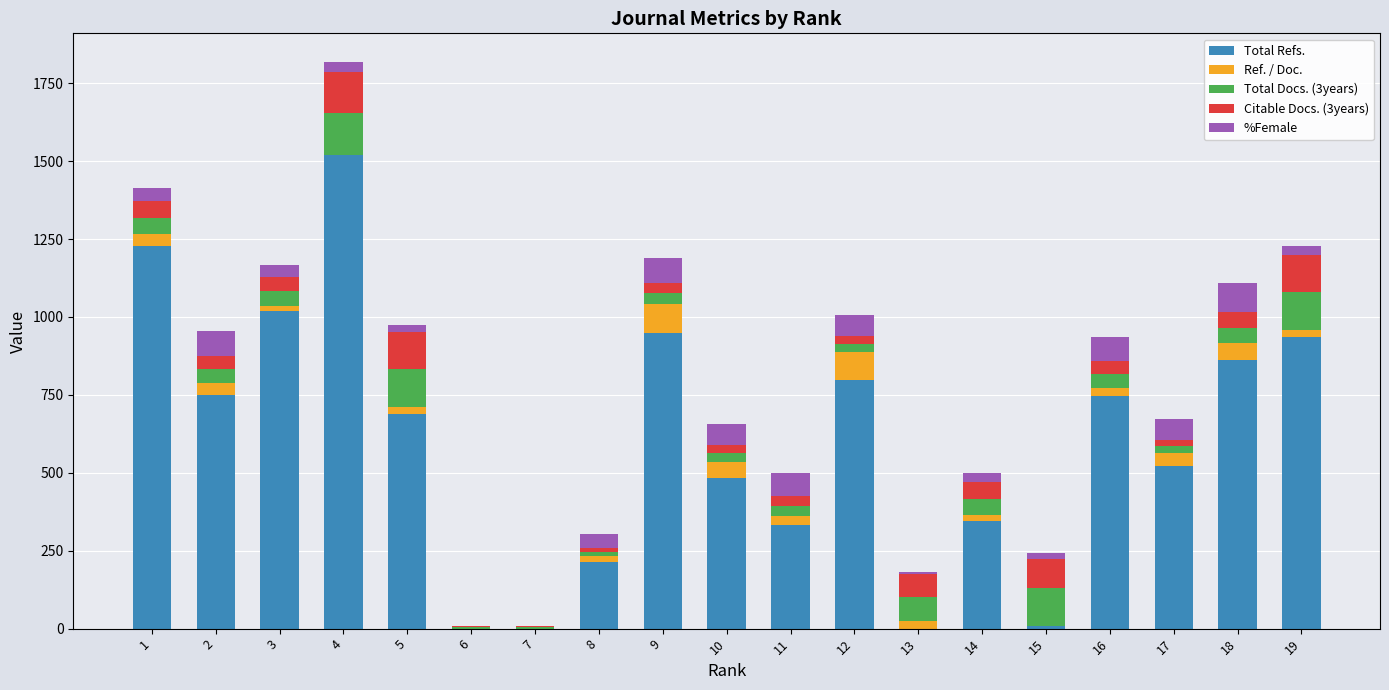

At which category is the sum across all series the highest?

4